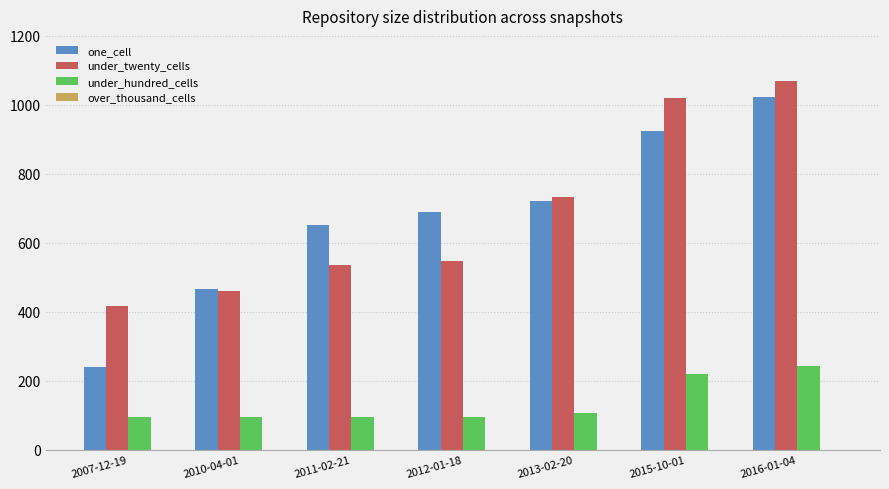

The value of one_cell at 2013-02-20 is 722. True or false?

True